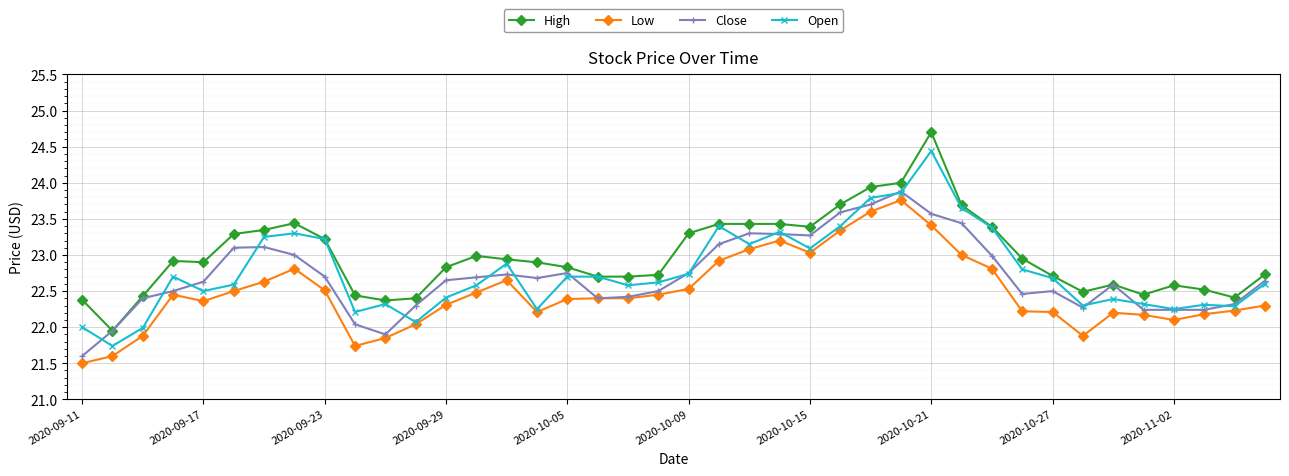

True or false: Open has more than 2 interior local peaks.

True